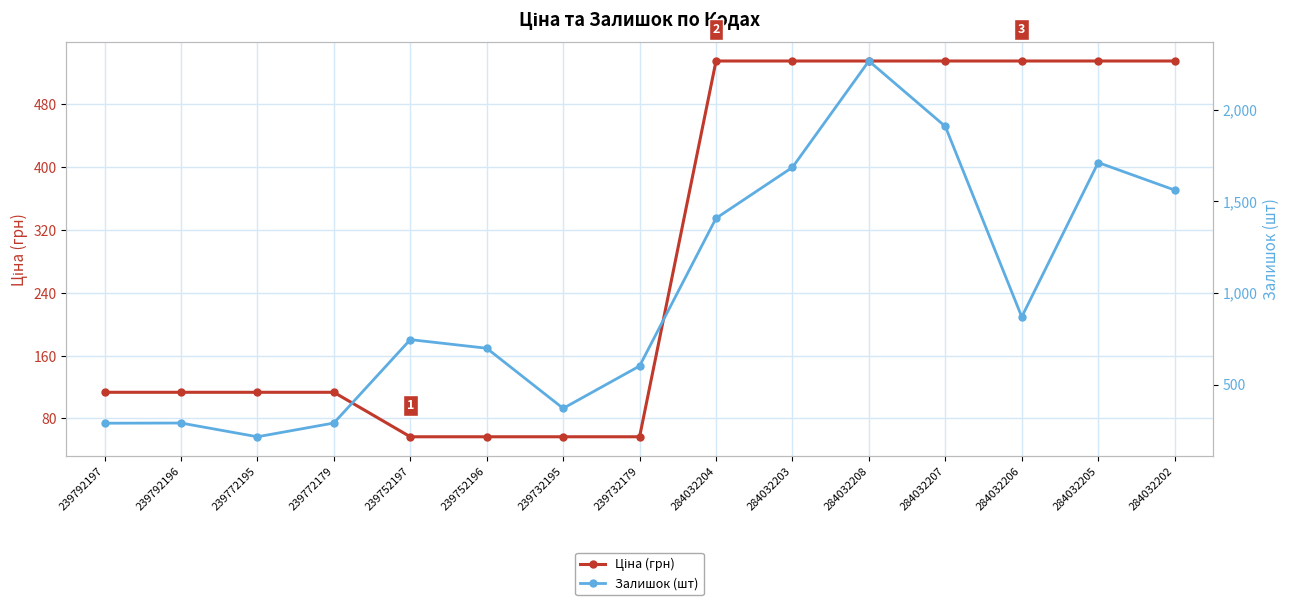

What is the sum of all Залишок (шт) values?

14904.0